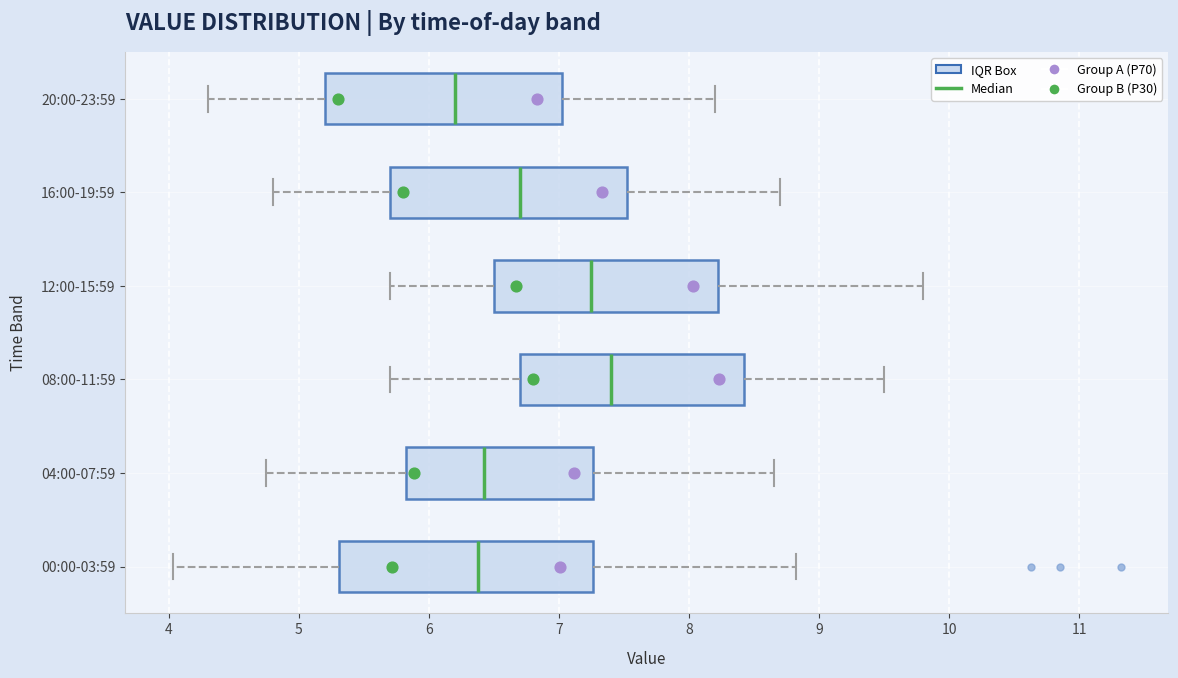

Reading bottom to top, read every box against the x-axis: the position of its median line, the range the box covers, and the ends of its whiskers. The values are not printed on the chart, so give them approximately, as read against the axis.

00:00-03:59: median 6.4, box 5.3 to 7.3, whiskers 4.0 to 8.8
04:00-07:59: median 6.4, box 5.8 to 7.3, whiskers 4.8 to 8.7
08:00-11:59: median 7.4, box 6.7 to 8.4, whiskers 5.7 to 9.5
12:00-15:59: median 7.3, box 6.5 to 8.2, whiskers 5.7 to 9.8
16:00-19:59: median 6.7, box 5.7 to 7.5, whiskers 4.8 to 8.7
20:00-23:59: median 6.2, box 5.2 to 7.0, whiskers 4.3 to 8.2